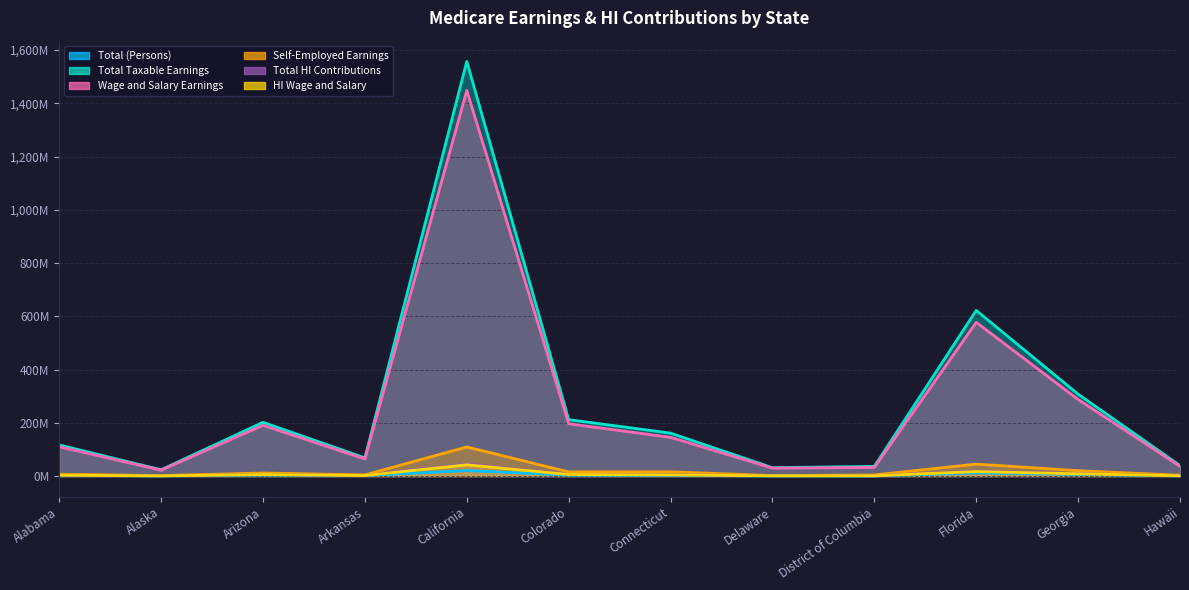

How many interior local valleys does the Wage and Salary Earnings series have?

3